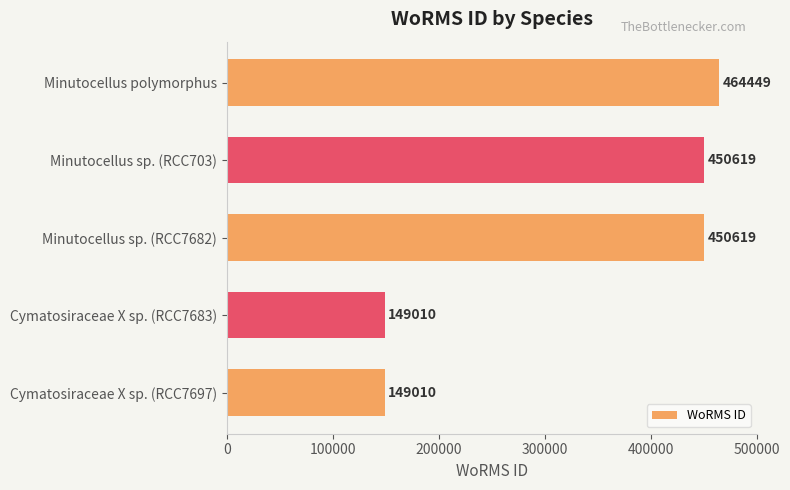

Between Minutocellus polymorphus and Minutocellus sp. (RCC703), which is larger?

Minutocellus polymorphus